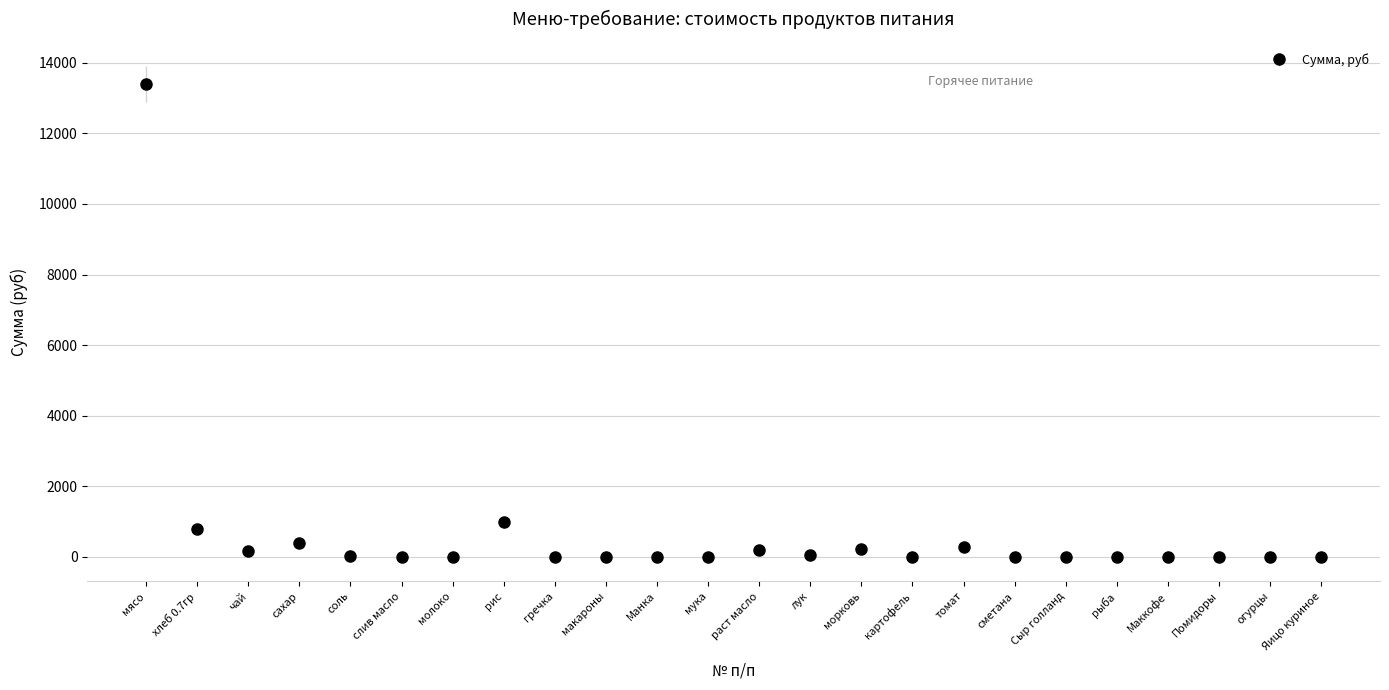

Which has a higher value, сахар or макароны?

сахар